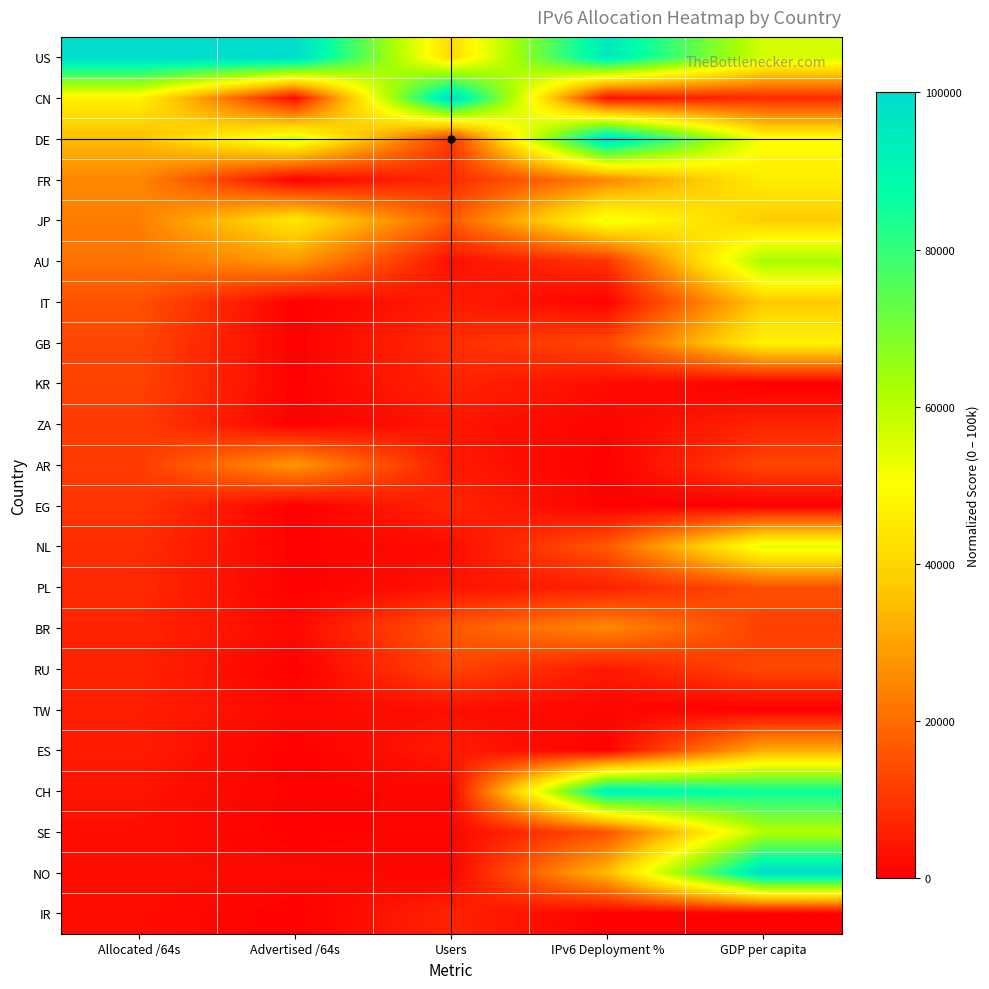

Reading right to left, transcribe all the data shown in this chart.

US: GDP per capita=56504.0	IPv6 Deployment %=95052.8	Users=41095.5	Advertised /64s=100000.0	Allocated /64s=100000.0
CN: GDP per capita=7866.4	IPv6 Deployment %=2962.9	Users=100000.0	Advertised /64s=1829.8	Allocated /64s=47049.6
DE: GDP per capita=49979.6	IPv6 Deployment %=100000.0	Users=10192.8	Advertised /64s=56436.8	Allocated /64s=34578.0
FR: GDP per capita=45911.9	IPv6 Deployment %=24793.9	Users=7874.2	Advertised /64s=127.4	Allocated /64s=25066.3
JP: GDP per capita=38083.2	IPv6 Deployment %=52510.0	Users=16792.7	Advertised /64s=44499.8	Allocated /64s=23242.9
AU: GDP per capita=63136.3	IPv6 Deployment %=9606.4	Users=3069.5	Advertised /64s=28505.8	Allocated /64s=21156.0
IT: GDP per capita=37535.7	IPv6 Deployment %=657.4	Users=5126.7	Advertised /64s=34.2	Allocated /64s=15344.7
GB: GDP per capita=47470.5	IPv6 Deployment %=13656.7	Users=8537.1	Advertised /64s=82.1	Allocated /64s=12944.4
KR: GDP per capita=0.0	IPv6 Deployment %=2430.3	Users=6814.1	Advertised /64s=171.5	Allocated /64s=12655.0
ZA: GDP per capita=6696.1	IPv6 Deployment %=814.5	Users=3918.7	Advertised /64s=27.5	Allocated /64s=11111.1
AR: GDP per capita=12972.5	IPv6 Deployment %=124.7	Users=4790.6	Advertised /64s=28259.5	Allocated /64s=10739.7
EG: GDP per capita=0.0	IPv6 Deployment %=13.0	Users=7191.7	Advertised /64s=13.7	Allocated /64s=9902.5
NL: GDP per capita=53708.1	IPv6 Deployment %=16496.3	Users=2334.5	Advertised /64s=301.1	Allocated /64s=8320.1
PL: GDP per capita=14858.7	IPv6 Deployment %=6328.8	Users=3677.4	Advertised /64s=35.1	Allocated /64s=8016.1
BR: GDP per capita=11777.1	IPv6 Deployment %=25396.5	Users=16562.9	Advertised /64s=1858.6	Allocated /64s=6737.9
RU: GDP per capita=13576.5	IPv6 Deployment %=4545.2	Users=12907.9	Advertised /64s=6.8	Allocated /64s=6696.6
TW: GDP per capita=0.0	IPv6 Deployment %=1386.7	Users=2879.0	Advertised /64s=1726.9	Allocated /64s=5690.6
ES: GDP per capita=31886.4	IPv6 Deployment %=439.4	Users=5053.4	Advertised /64s=20.5	Allocated /64s=5157.5
CH: GDP per capita=86128.4	IPv6 Deployment %=93536.1	Users=1058.4	Advertised /64s=437.9	Allocated /64s=3666.7
SE: GDP per capita=60897.3	IPv6 Deployment %=15120.7	Users=1362.6	Advertised /64s=123.2	Allocated /64s=2933.4
NO: GDP per capita=100000.0	IPv6 Deployment %=34513.7	Users=728.8	Advertised /64s=1820.1	Allocated /64s=2911.7
IR: GDP per capita=0.0	IPv6 Deployment %=86.9	Users=6662.1	Advertised /64s=0.0	Allocated /64s=2552.2